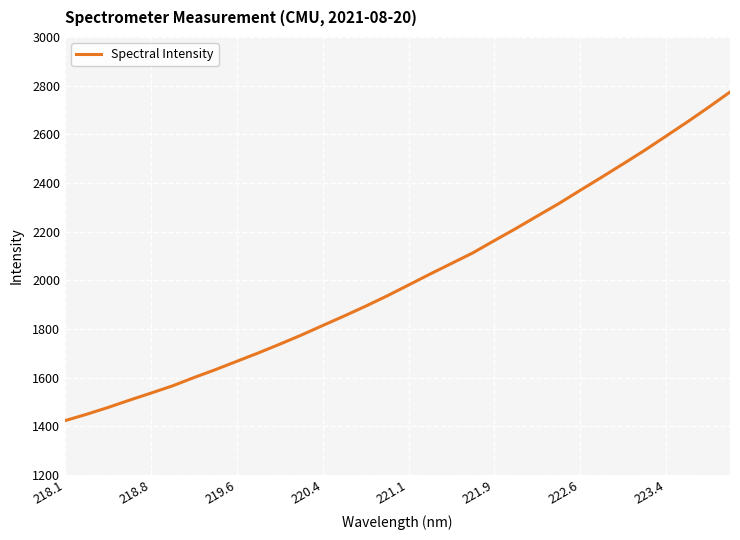

Reading left to right, extract all data points from this chart.

1424.0	1450.0	1478.0	1508.1	1537.1	1566.6	1600.8	1633.3	1667.6	1702.0	1738.0	1775.2	1814.6	1853.7	1894.0	1936.2	1980.8	2025.8	2069.4	2113.1	2163.2	2212.7	2264.1	2315.0	2369.5	2423.3	2478.0	2533.4	2591.7	2650.5	2711.1	2773.7